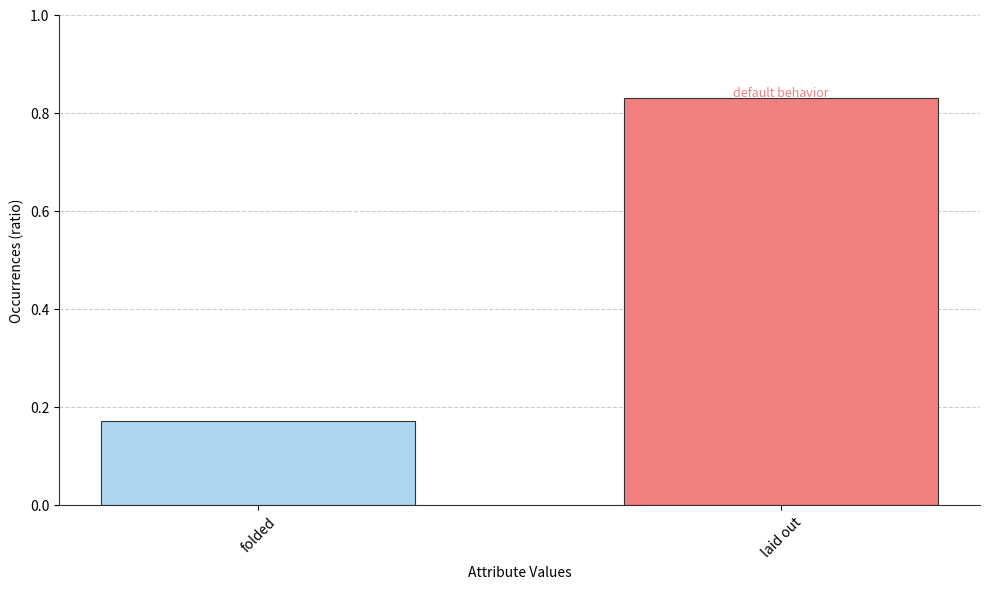

What is the average value?

0.5